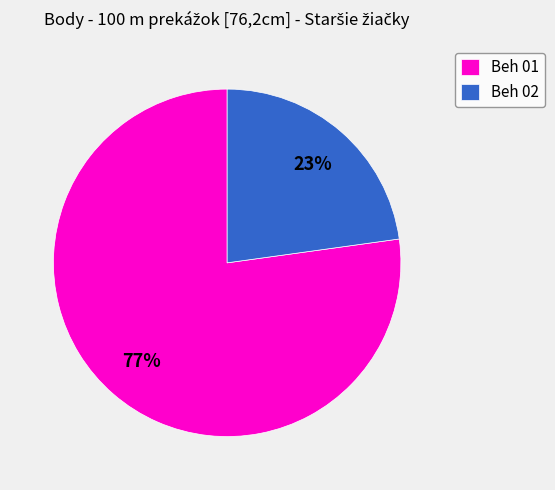

Do Beh 01 and Beh 02 together represent more than half of the pie?

Yes